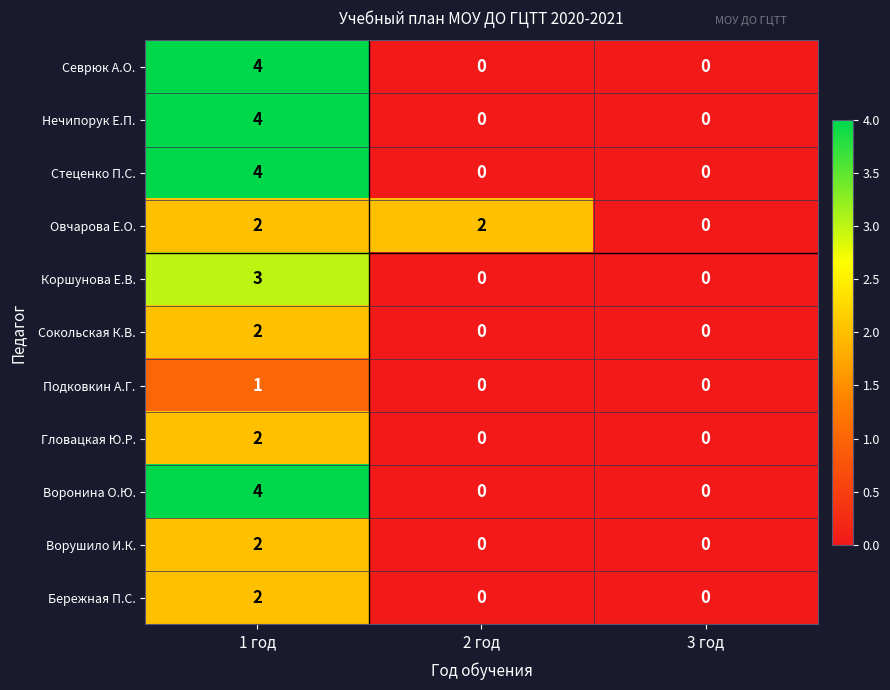

True or false: Гловацкая Ю.Р. has a value of 3 at 1 год.

False